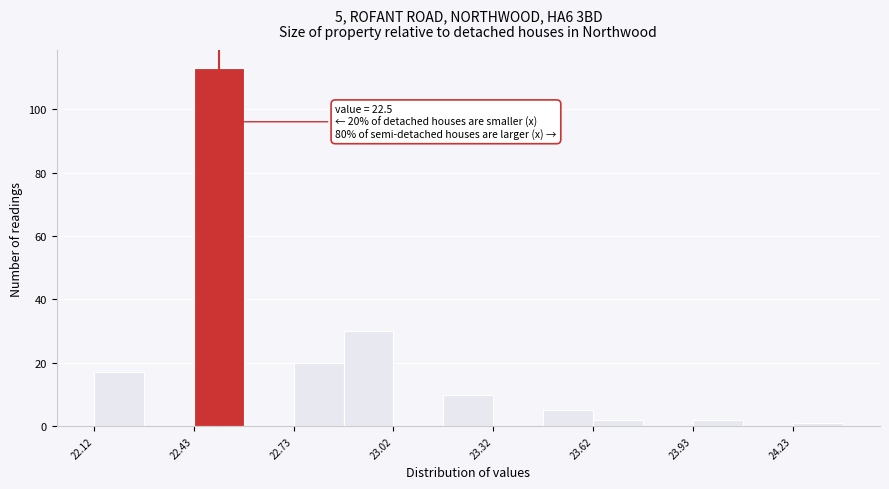

Read against the x-axis, roughly where is the centre of the tallest bar?

22.50